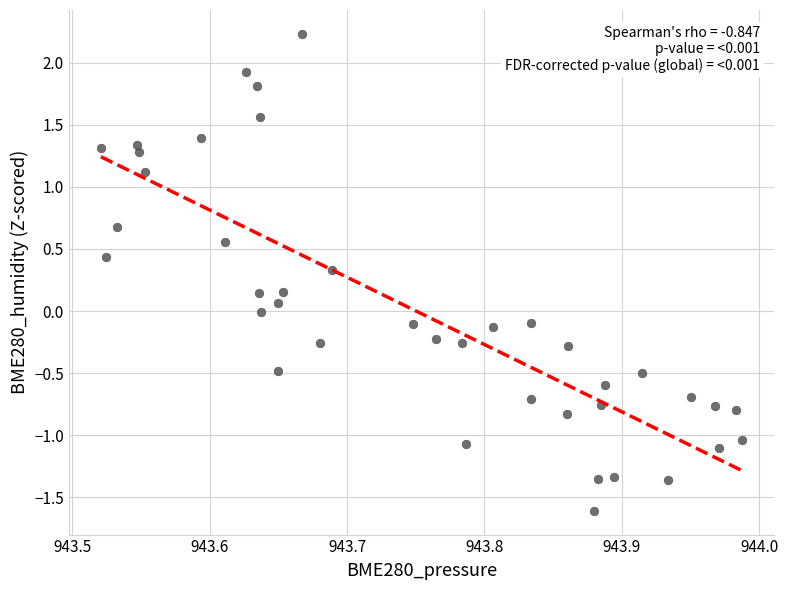

What is the range of Y values (max minus min)?

3.8